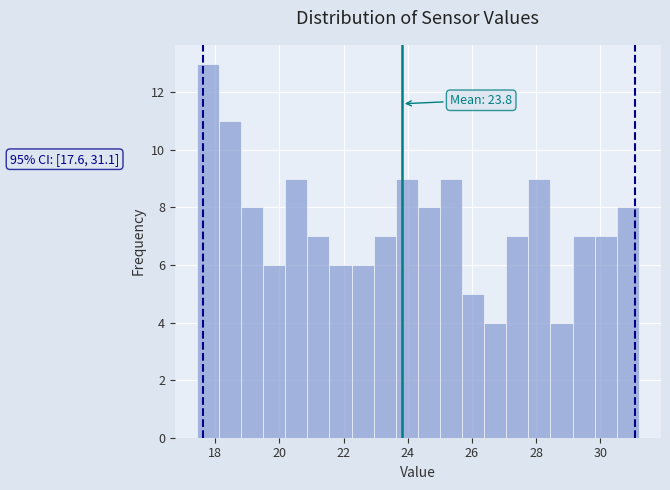

Around what value on the x-axis is the tallest bar? Give the approximate position of its centre, as read against the axis.

17.8